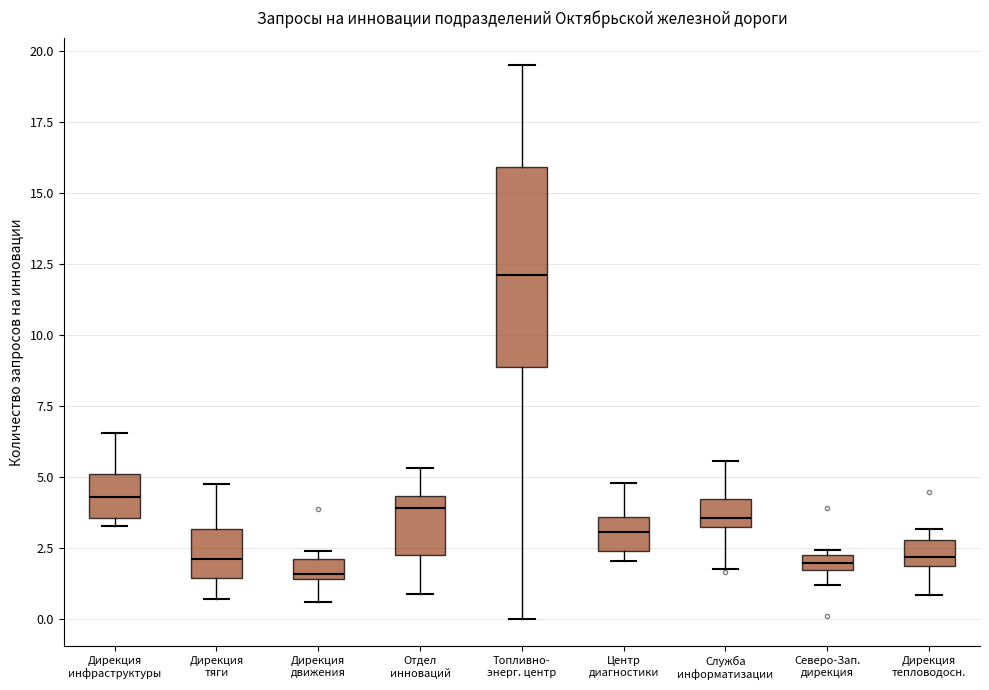

Where is the lower edge of the box for Топливно- энерг. центр on the y-axis? The values are not printed on the chart, so give them approximately, as read against the axis.

9.0